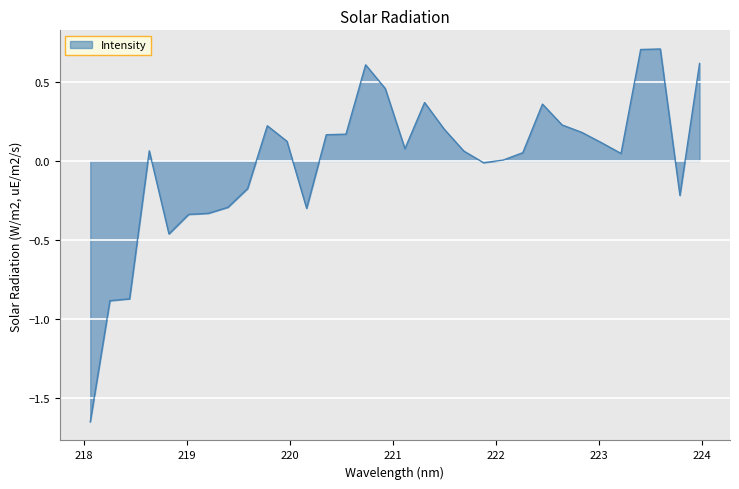

What is the difference between the maximum and minimum values?

2.4